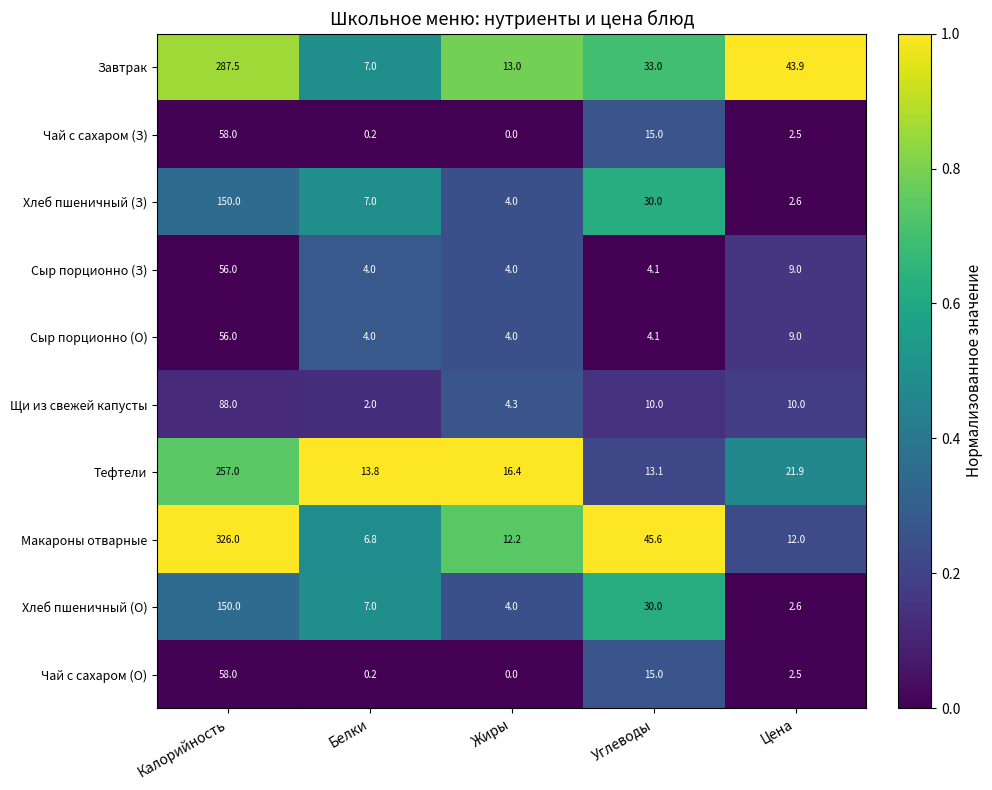

What is the sum of the Макароны отварные values at Белки and Углеводы?

52.4